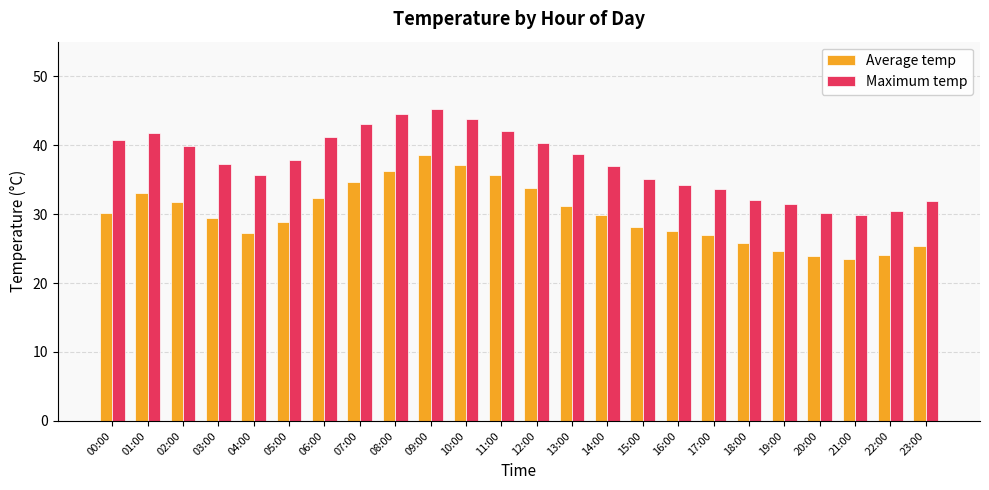

Are the bars grouped side by side (vs. stacked)?

Yes